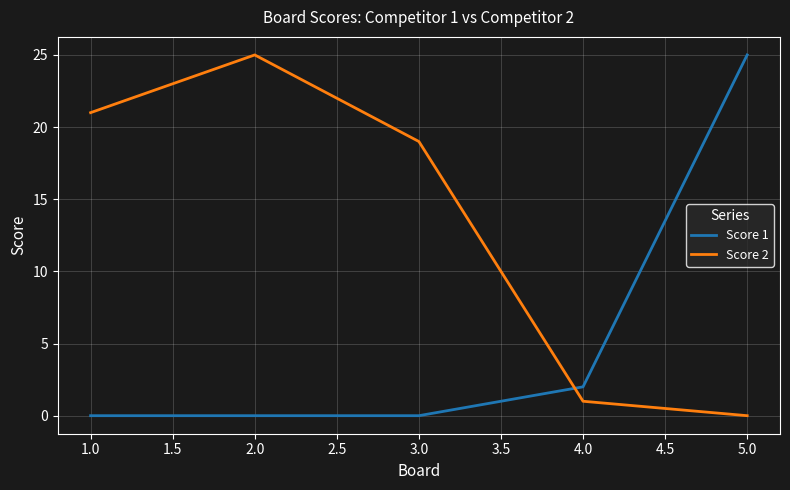

Between which two adjacent categories do Score 1 and Score 2 first intersect?

3.0 and 4.0